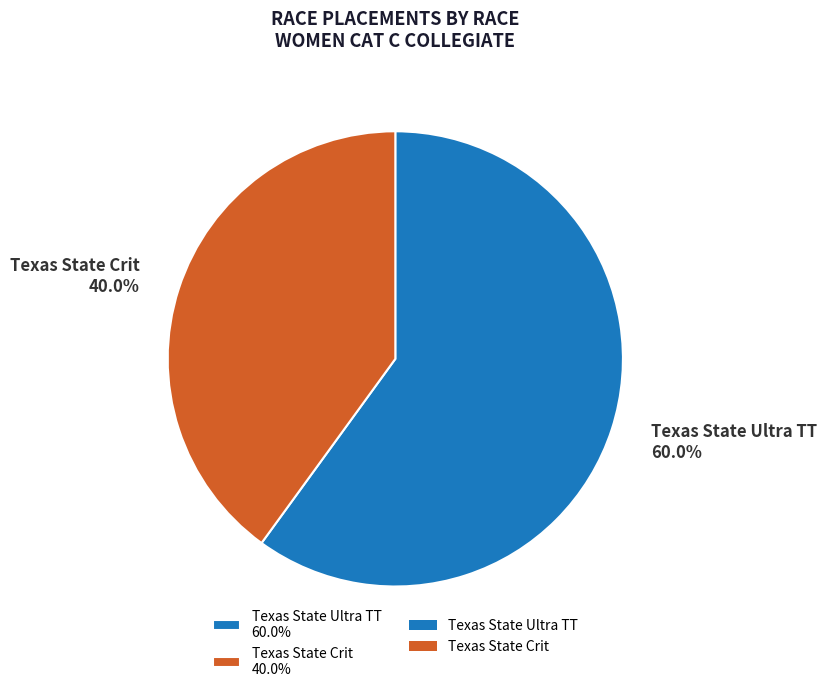

To the nearest percent, what is the combined percentage of Texas State Ultra TT and Texas State Crit?

100%